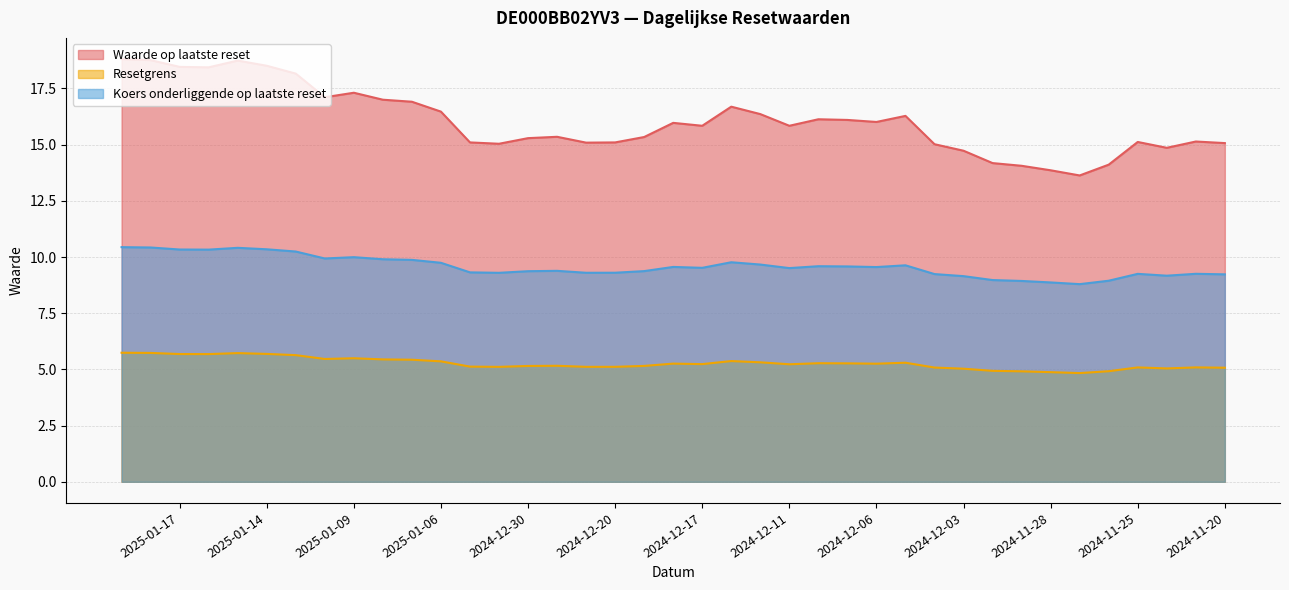

Is the value of Waarde op laatste reset at 2025-01-06 greater than the value of Resetgrens at 2025-01-03?

Yes